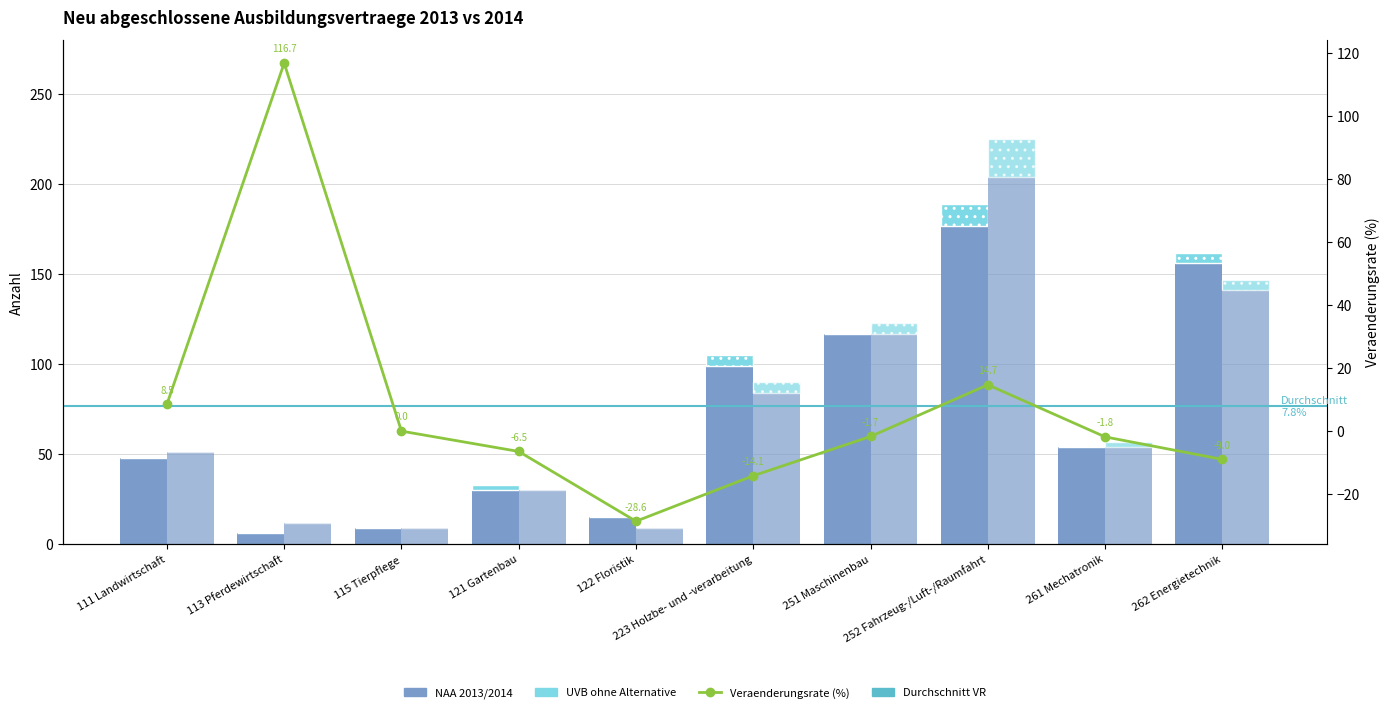

What is the difference between the maximum and minimum values in the vr_2013_2014 series?

145.2